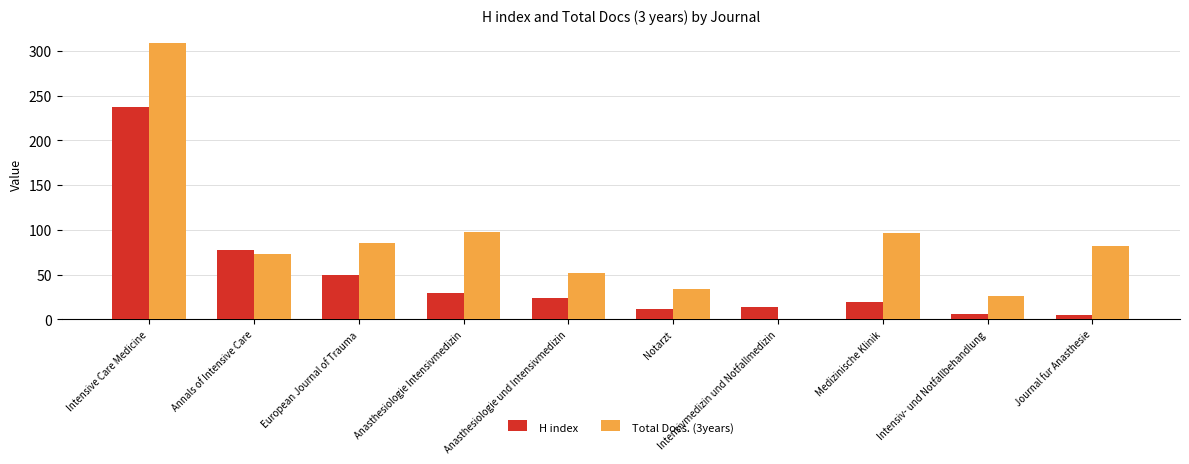

Which series has the widest spread of values?

Total Docs. (3years)